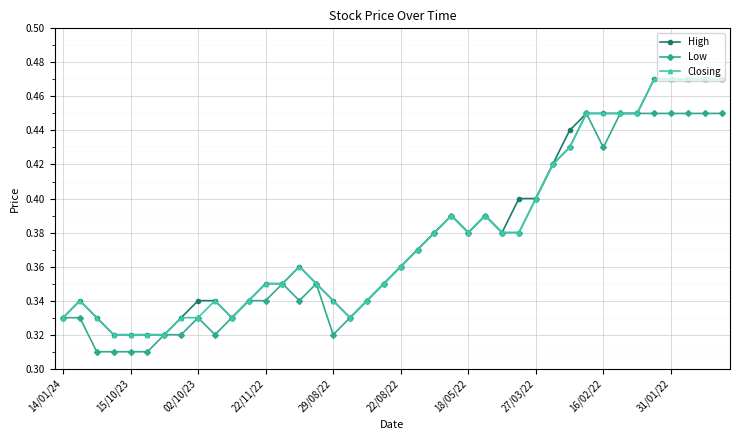

How many Low values are between 0 and 1?

40